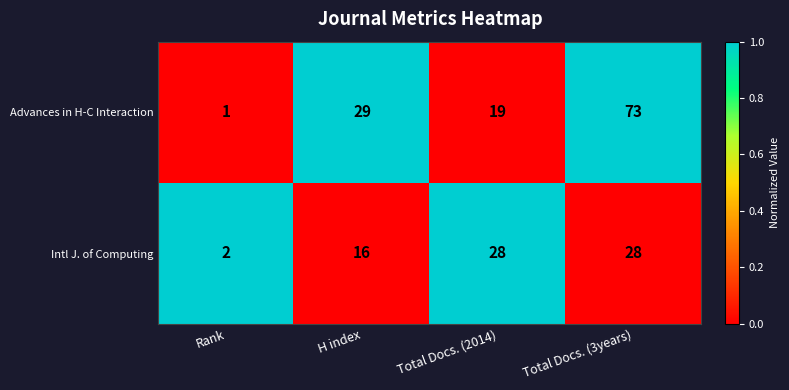

At Rank, list the series in order from smallest to largest.

Advances in H-C Interaction, Intl J. of Computing